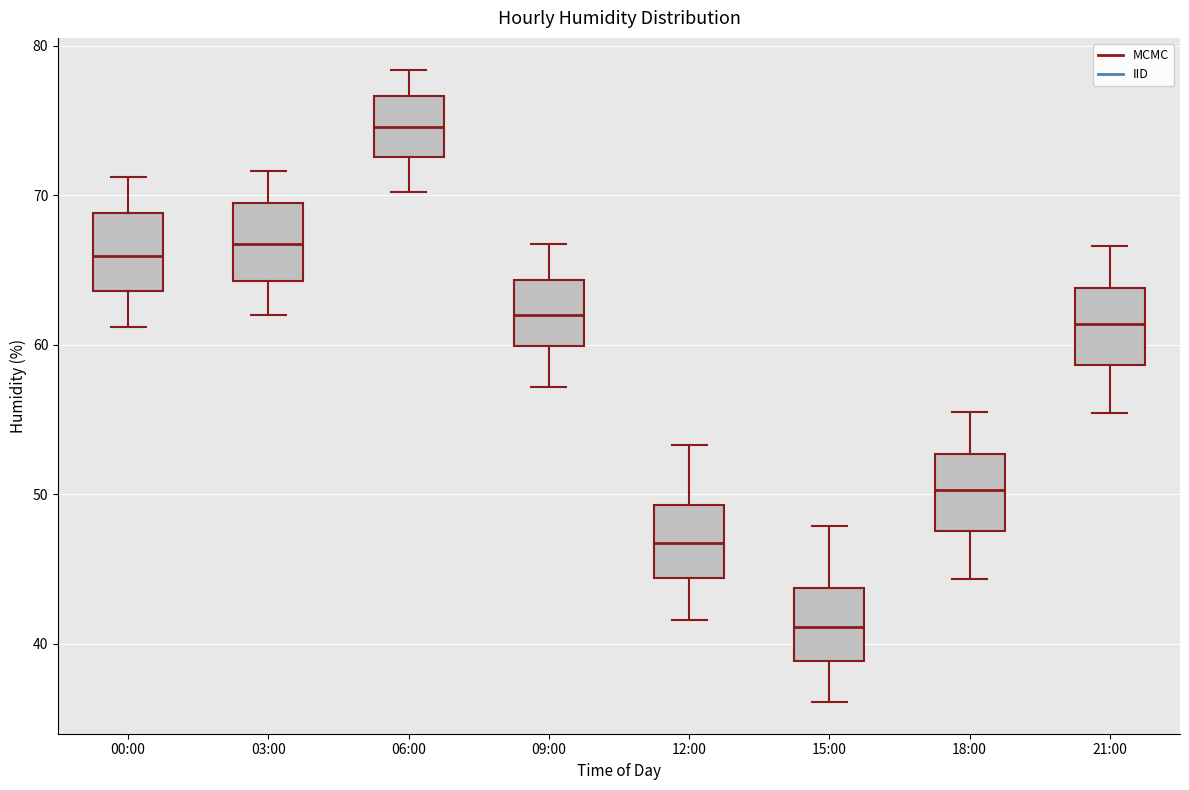

Where does the upper whisker of the box for 03:00 end on the y-axis? The values are not printed on the chart, so give them approximately, as read against the axis.

72